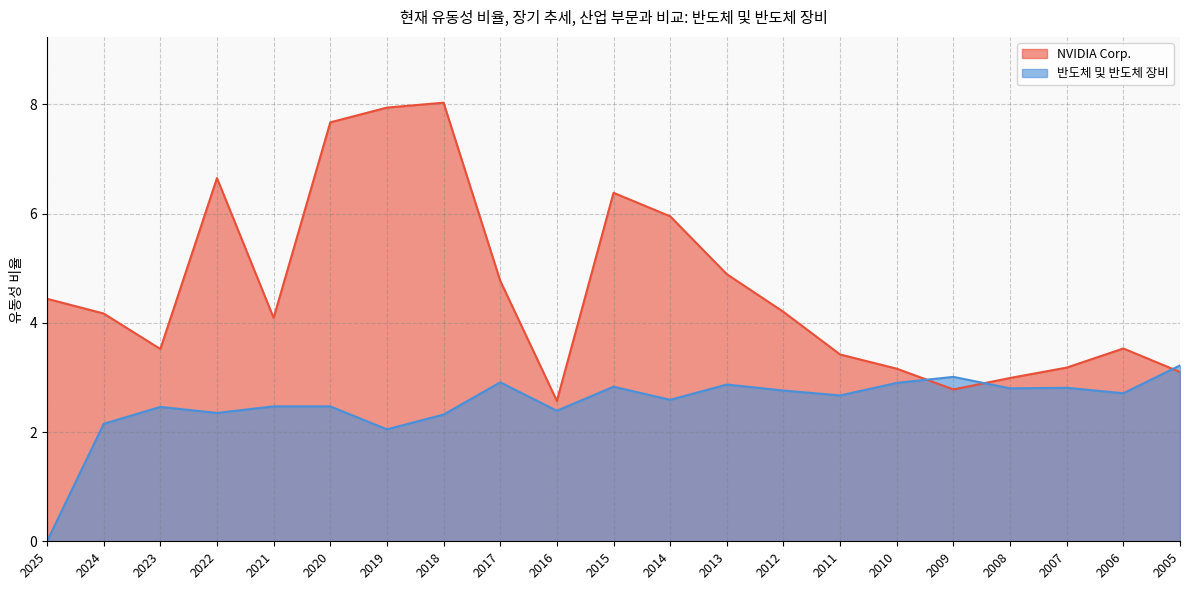

How many lines are shown in the chart?

2